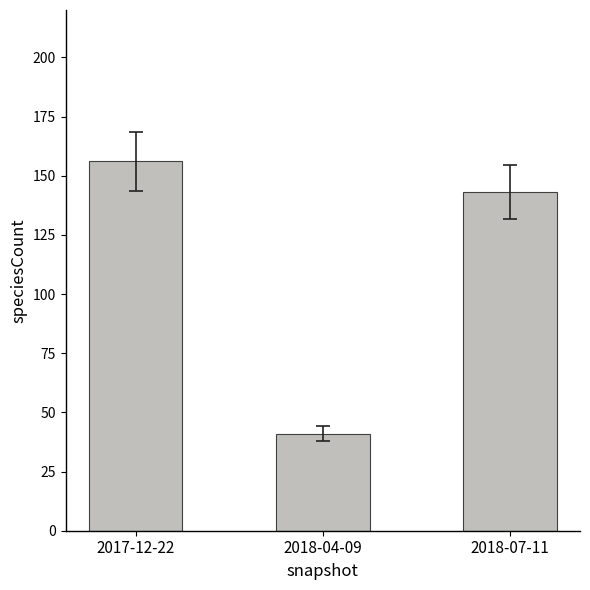

What position from the right is 2018-04-09?

2